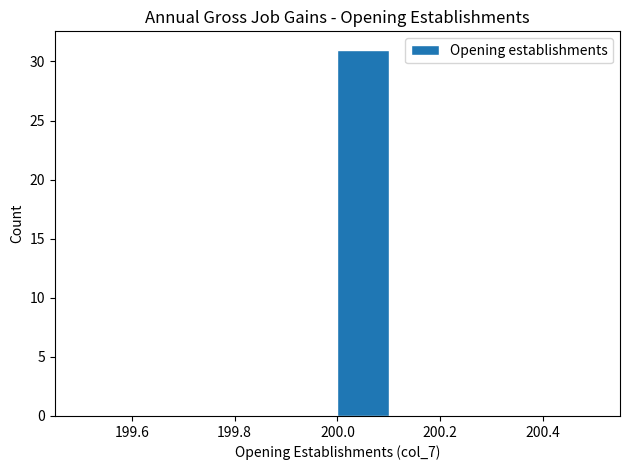

Reading left to right, transcribe this chart: for each bar, give the range it covers on the x-axis and its height. The values are not printed on the chart, so give them approximately, as read against the axis.

199.5 to 199.6: 0
199.6 to 199.7: 0
199.7 to 199.8: 0
199.8 to 199.9: 0
199.9 to 200.0: 0
200.0 to 200.1: 31
200.1 to 200.2: 0
200.2 to 200.3: 0
200.3 to 200.4: 0
200.4 to 200.5: 0